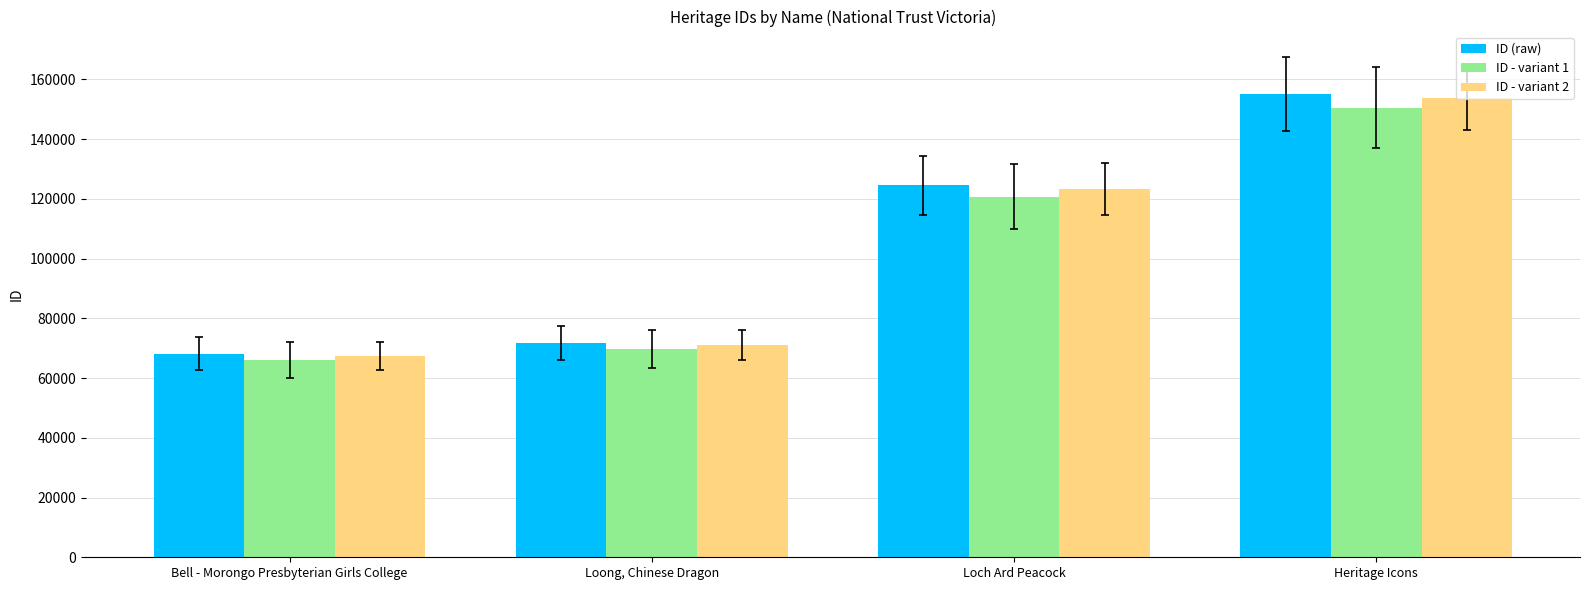

True or false: ID - variant 1 has a value of 150560.5 at Heritage Icons.

True